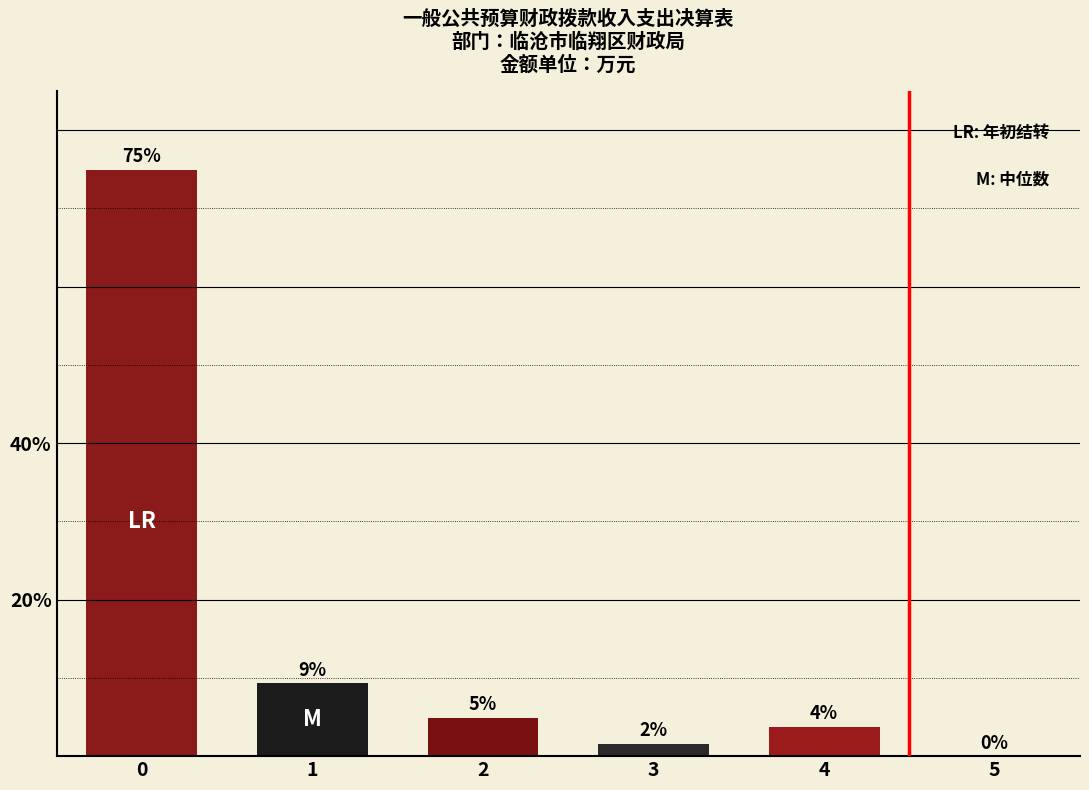

List the labels in order of value, largest first.

0, 1, 2, 4, 3, 5